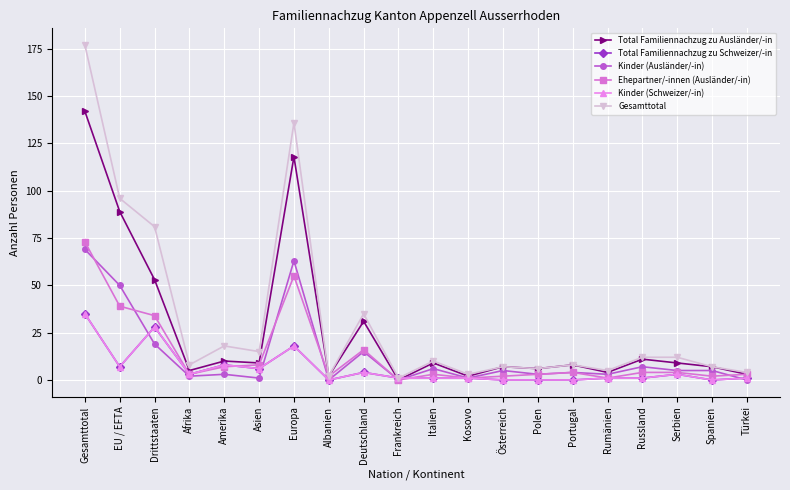

How many data points in Kinder (Ausländer/-in) are above 5?

7